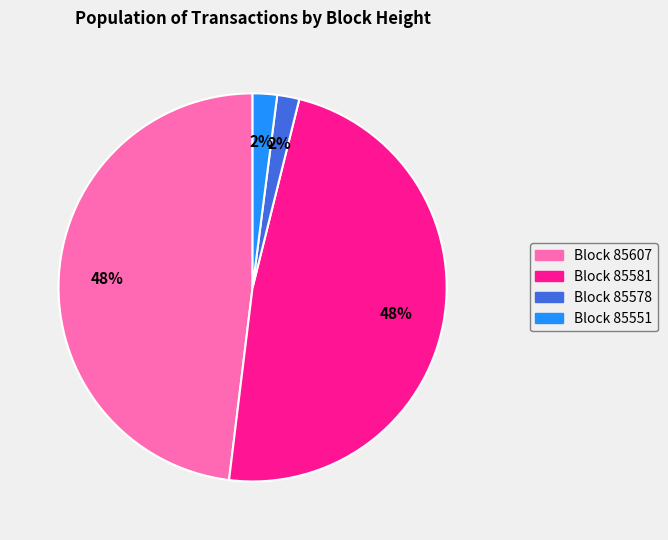

To the nearest percent, what is the average slice percentage?

25%